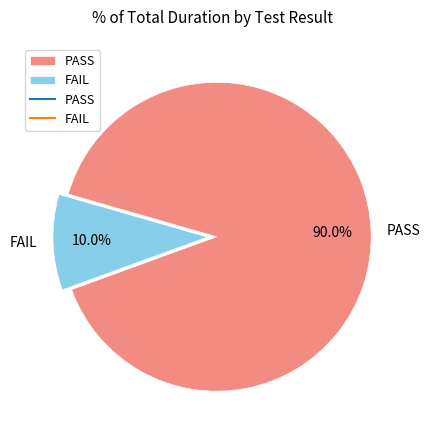

How many segments does this pie chart have?

2